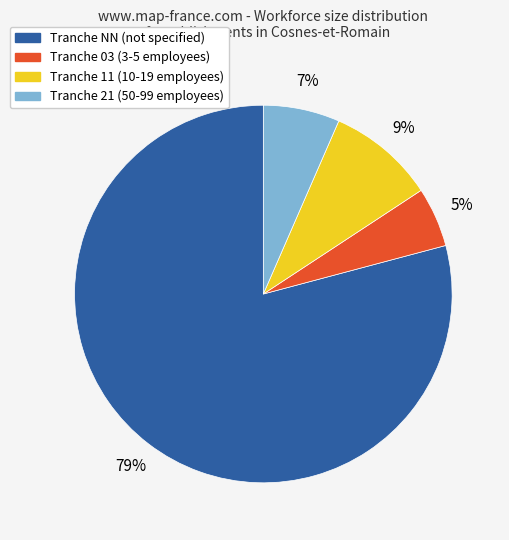

To the nearest percent, what is the difference between the largest and smallest slice percentages?

74%